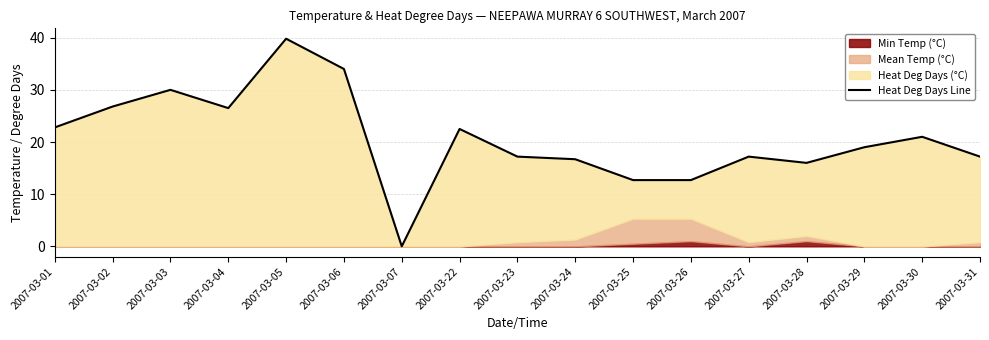

Reading left to right, extract all data points from this chart.

2007-03-01=22.8	2007-03-02=26.8	2007-03-03=30.0	2007-03-04=26.5	2007-03-05=39.8	2007-03-06=34.0	2007-03-07=0.0	2007-03-22=22.5	2007-03-23=17.2	2007-03-24=16.7	2007-03-25=12.7	2007-03-26=12.7	2007-03-27=17.2	2007-03-28=16.0	2007-03-29=19.0	2007-03-30=21.0	2007-03-31=17.2